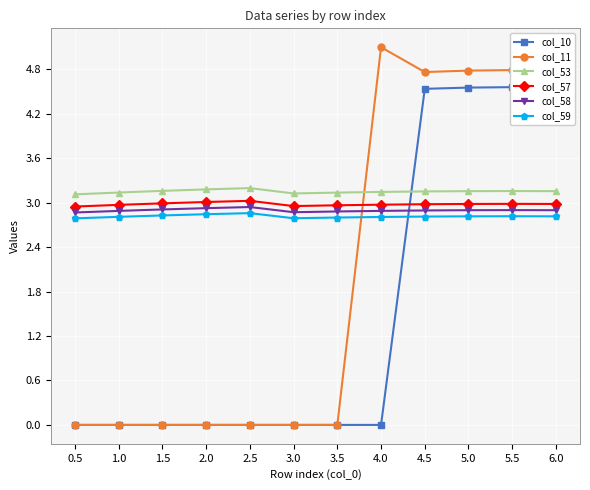

True or false: col_11 has more than 0 interior local peaks.

True